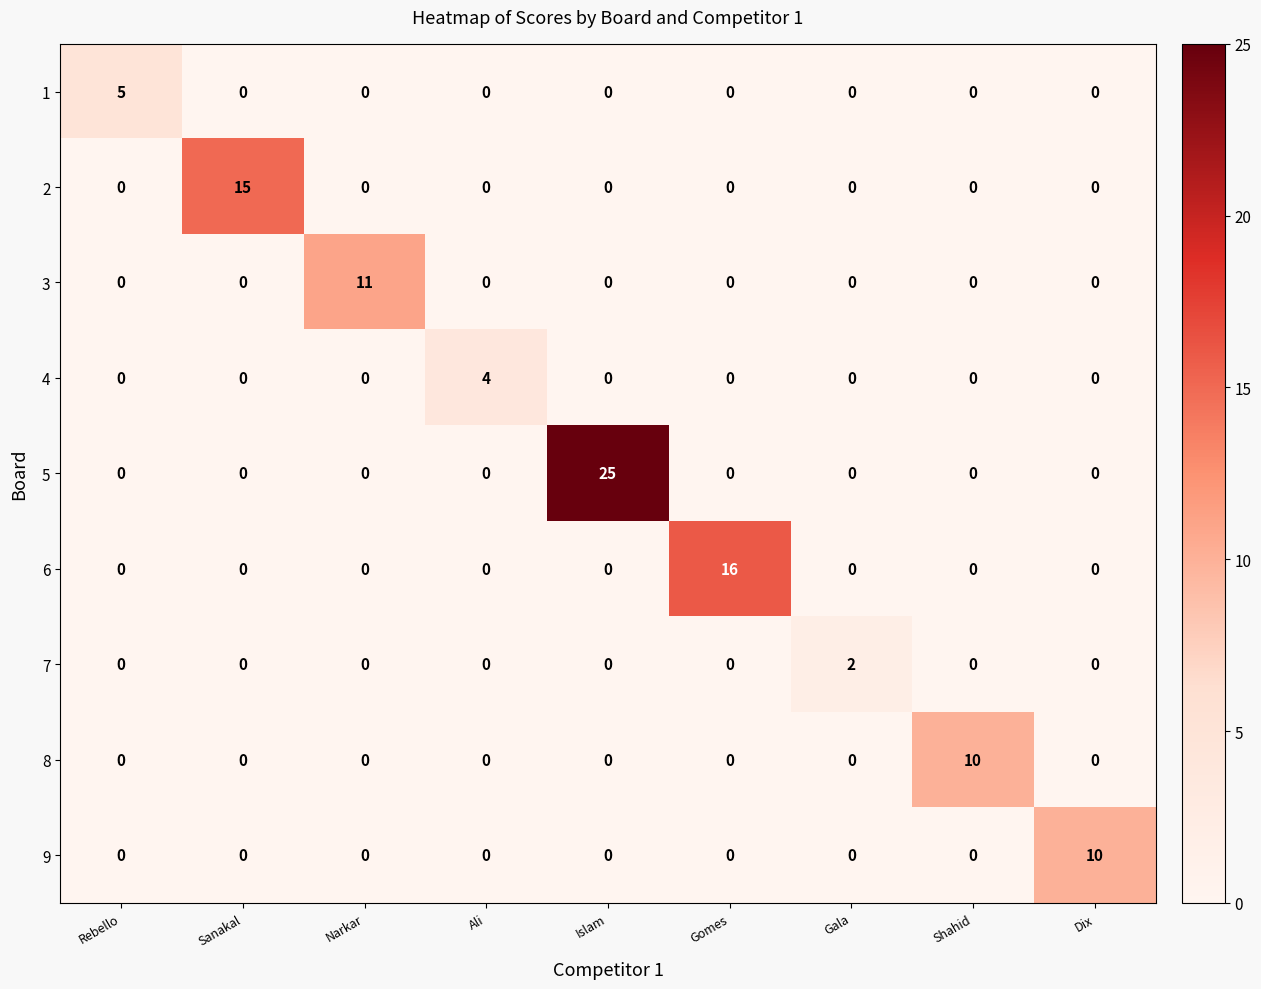

How many positive values does the 3 series have?

1